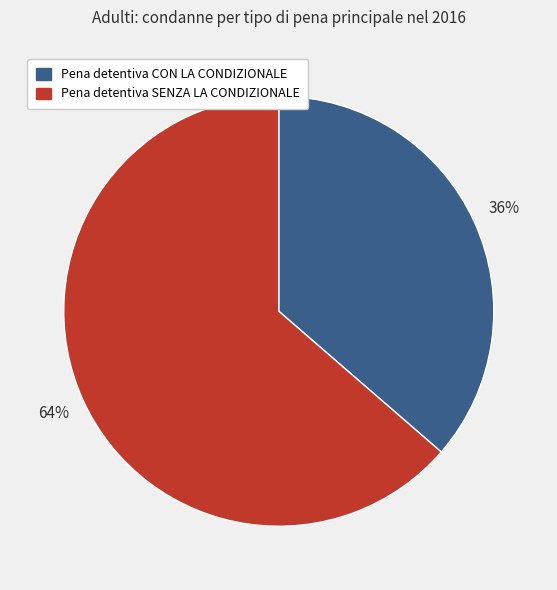

What is the ratio of the value at Pena detentiva CON LA CONDIZIONALE to the value at Pena detentiva SENZA LA CONDIZIONALE?

0.6